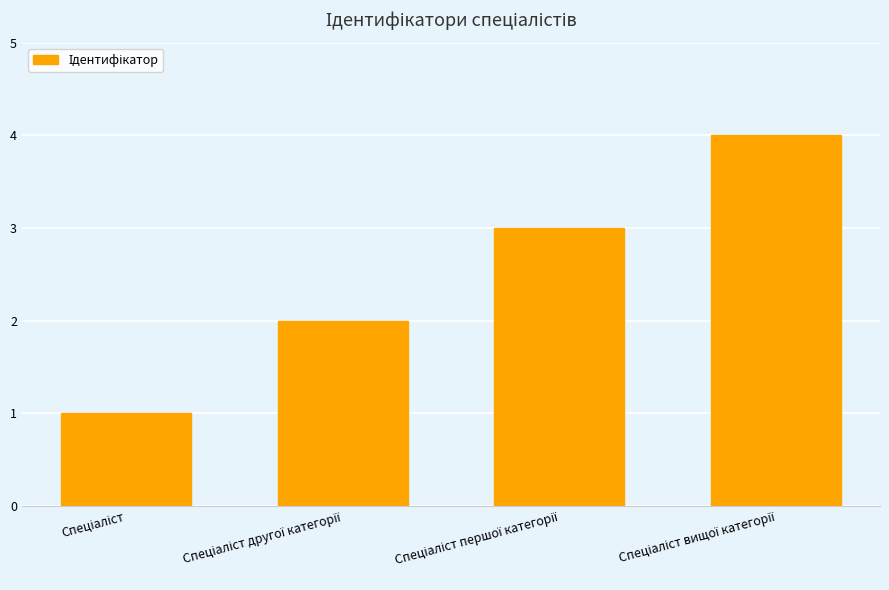

What is the greatest value displayed?

4